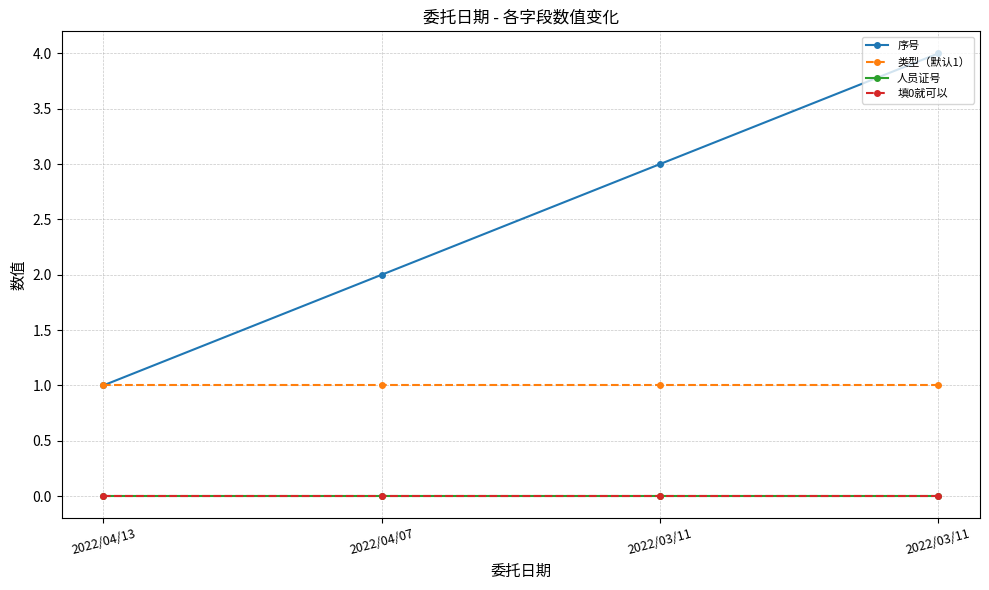

Rank the series at 2022/03/11 from lowest to highest value.

人员证号, 填0就可以, 类型（默认1）, 序号